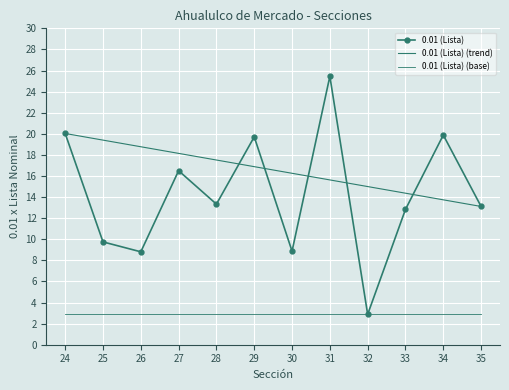

What is the average value?

14.3